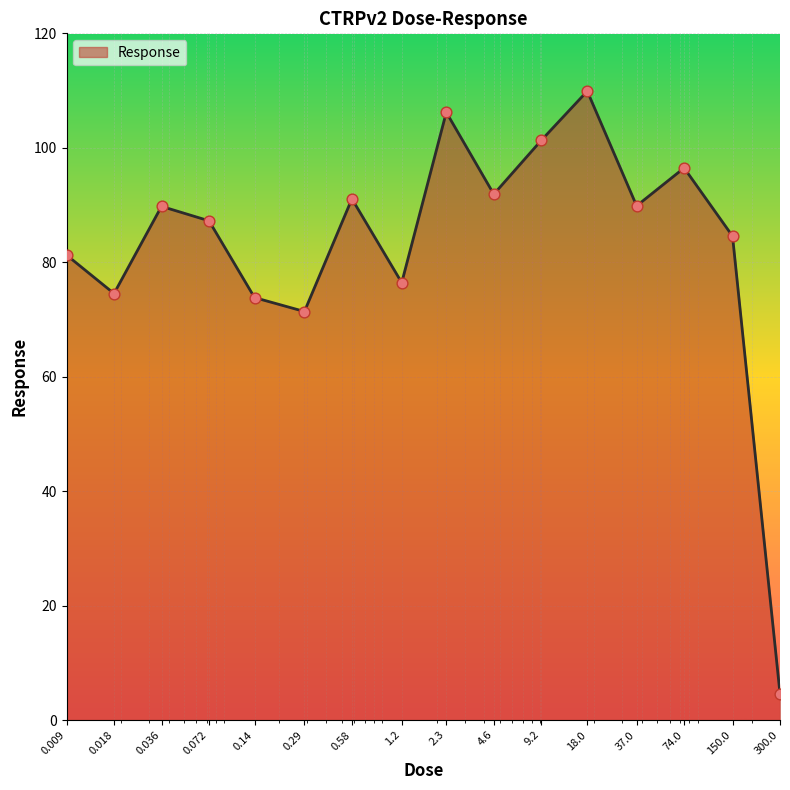

What is the difference between the maximum and minimum values?

105.3